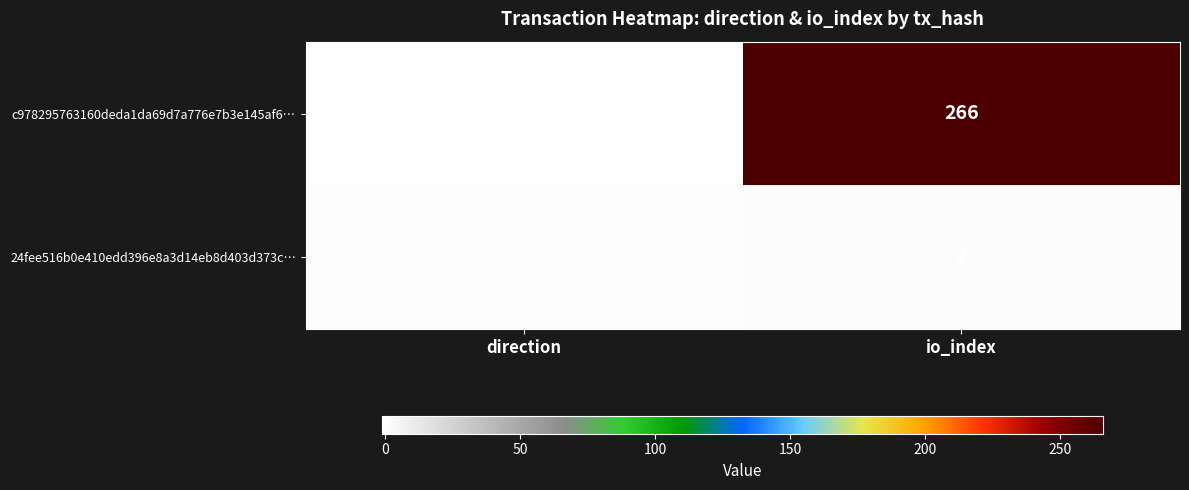

True or false: 24fee516b0e410edd396e8a3d14eb8d403d373c… has a value of 2 at io_index.

True